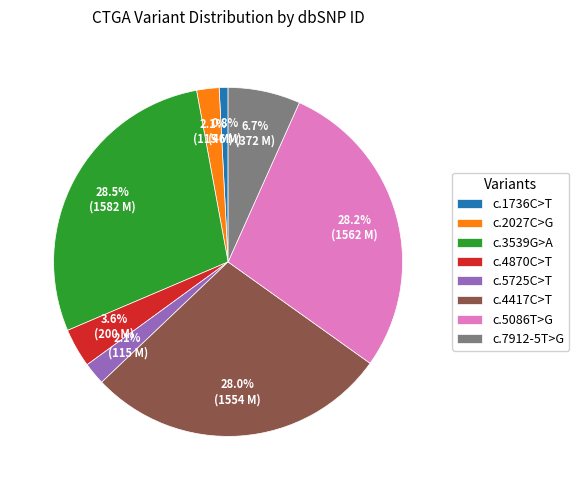

Does c.2027C>G account for over 50% of the chart?

No